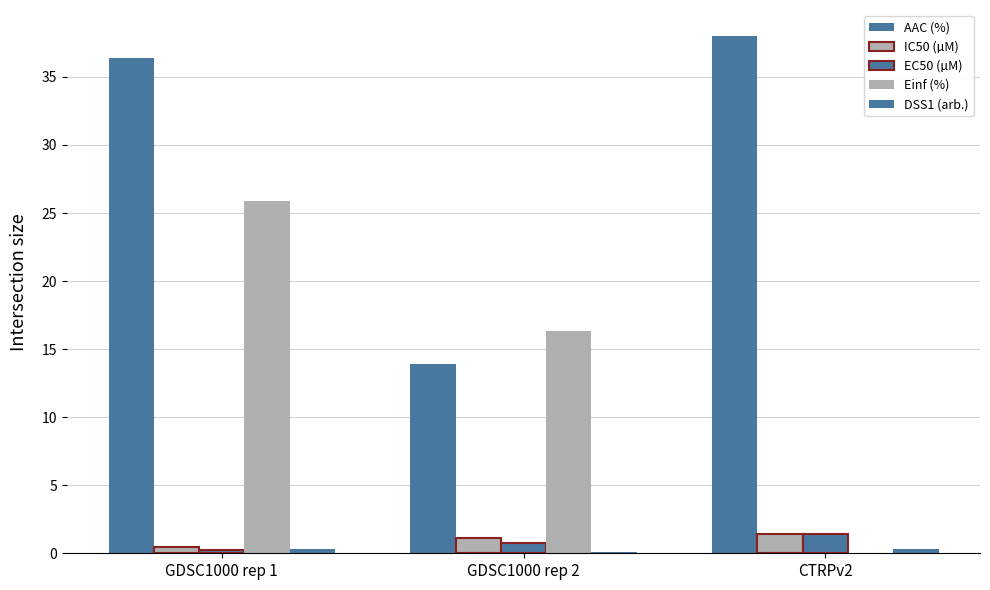

Are the bars horizontal?

No